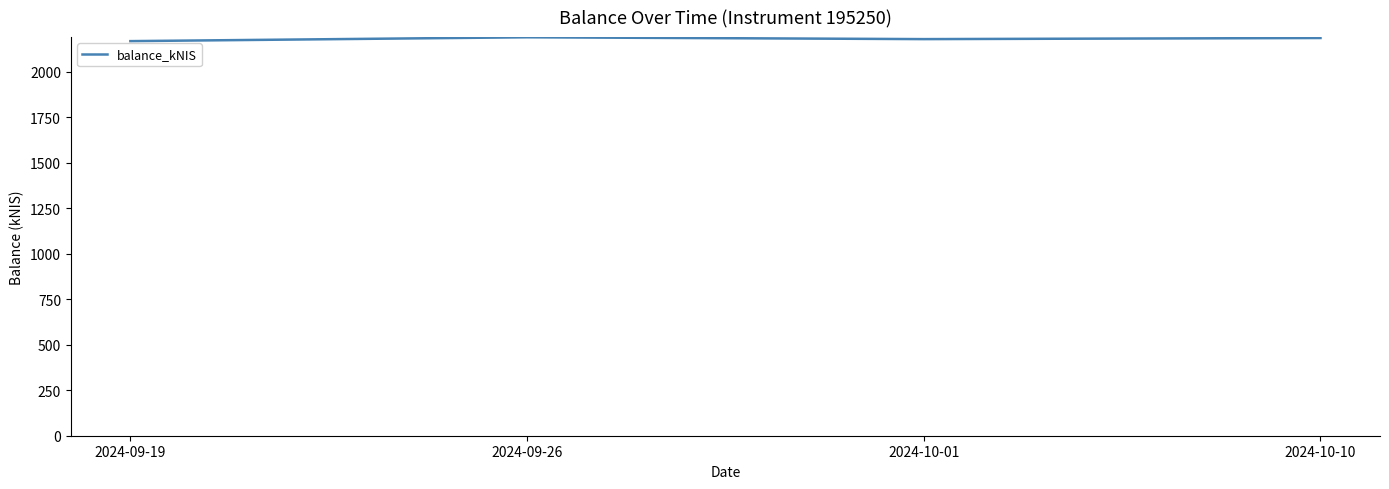

The chart shows a value of 2179.8 at 2024-10-01. True or false?

True